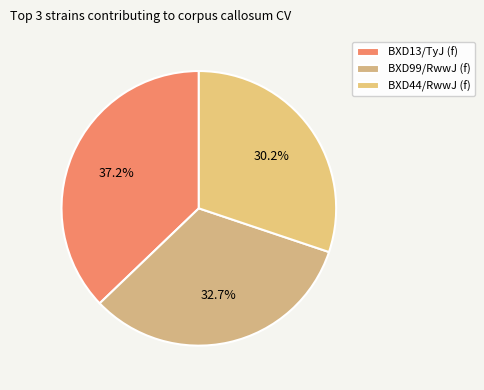

Which category has the smallest portion of the pie?

BXD44/RwwJ (f)